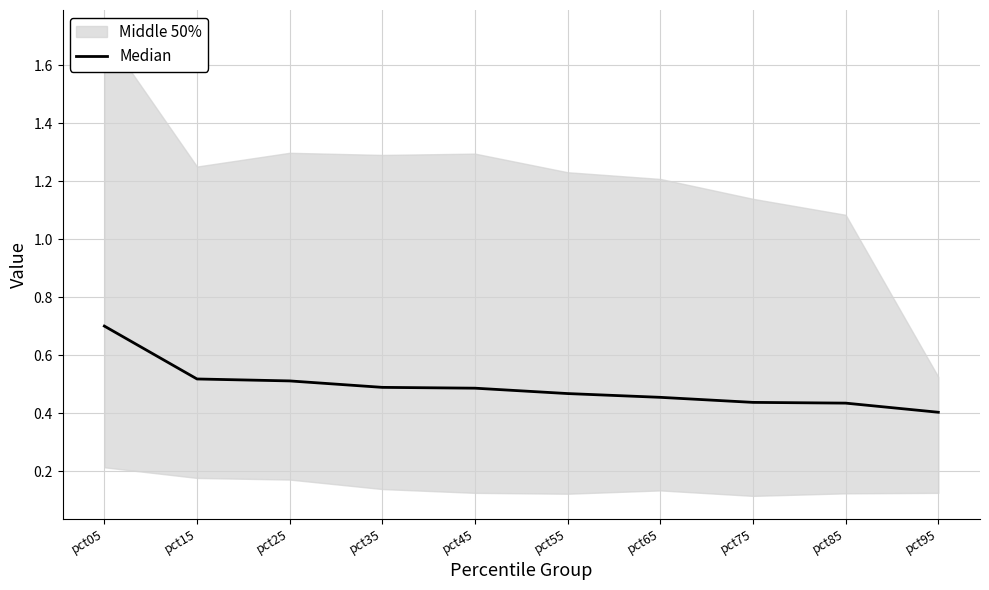

What is the difference between the second highest and minimum values?

0.1